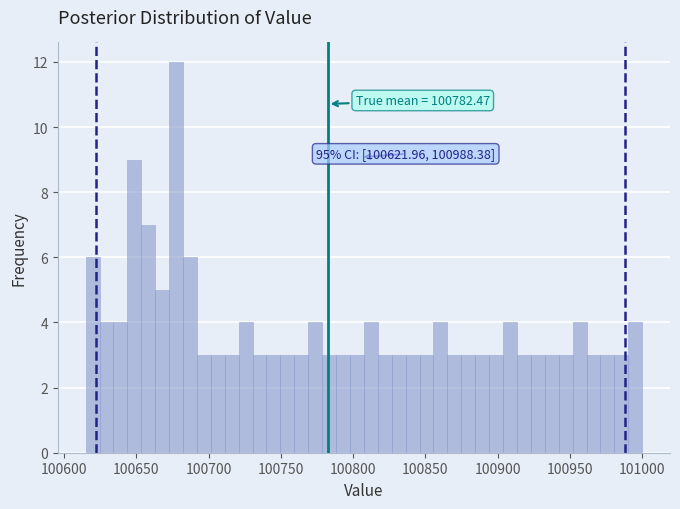

Around what value on the x-axis is the tallest bar? Give the approximate position of its centre, as read against the axis.

100675